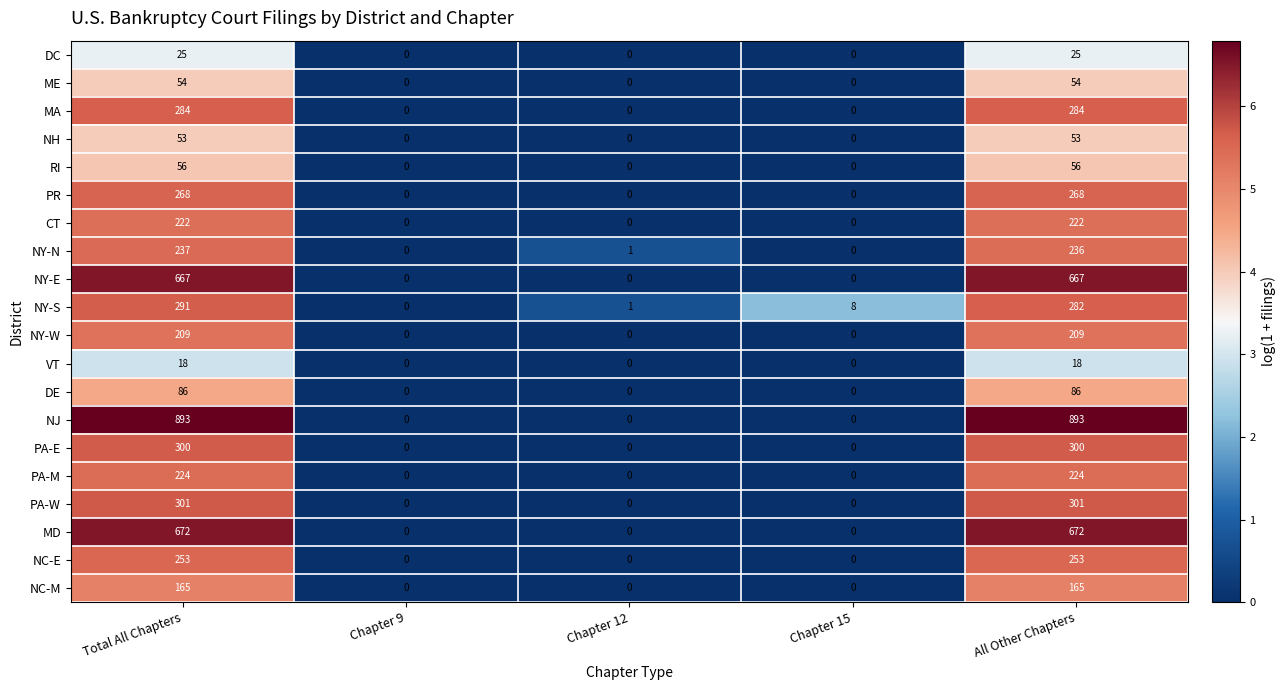

Which series changed the most between Chapter 15 and All Other Chapters?

NJ